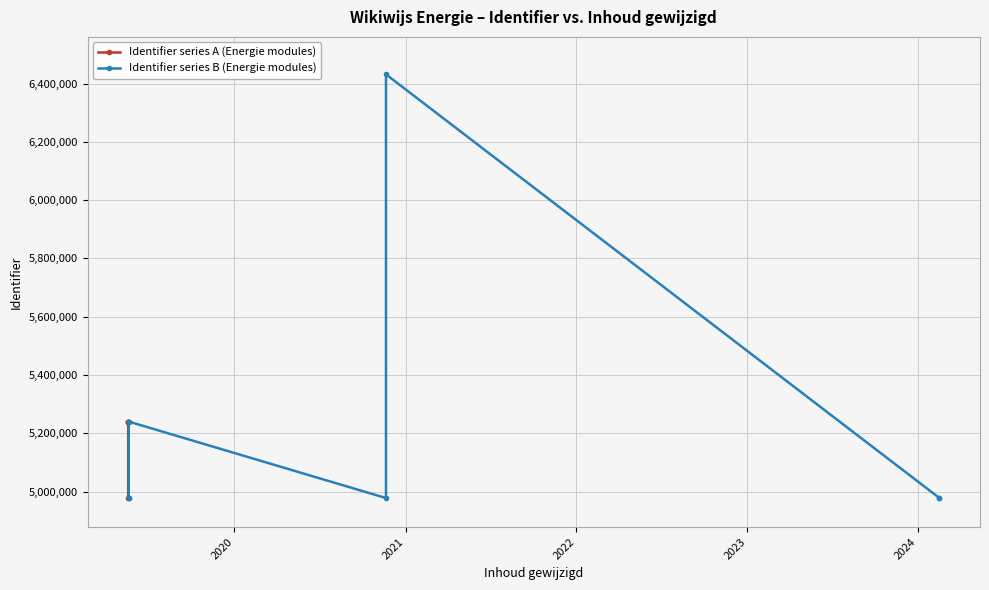

What is the sum of all values?

57521436